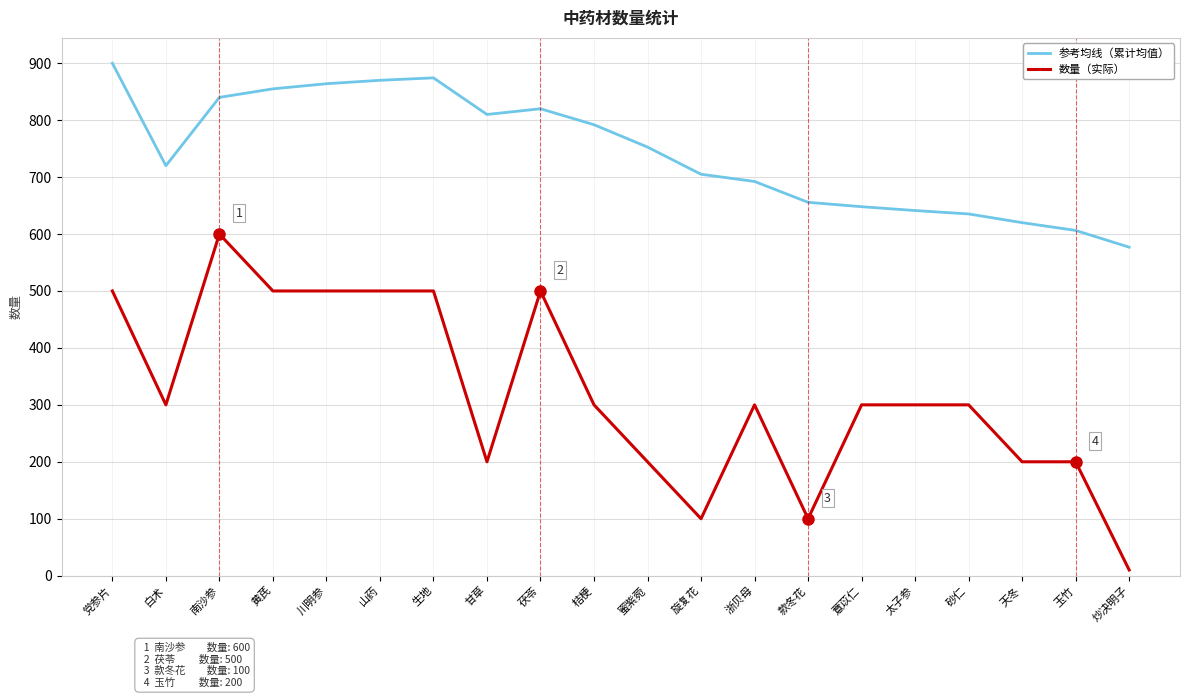

Which category has the highest value in the 参考均线（累计均值） series?

党参片